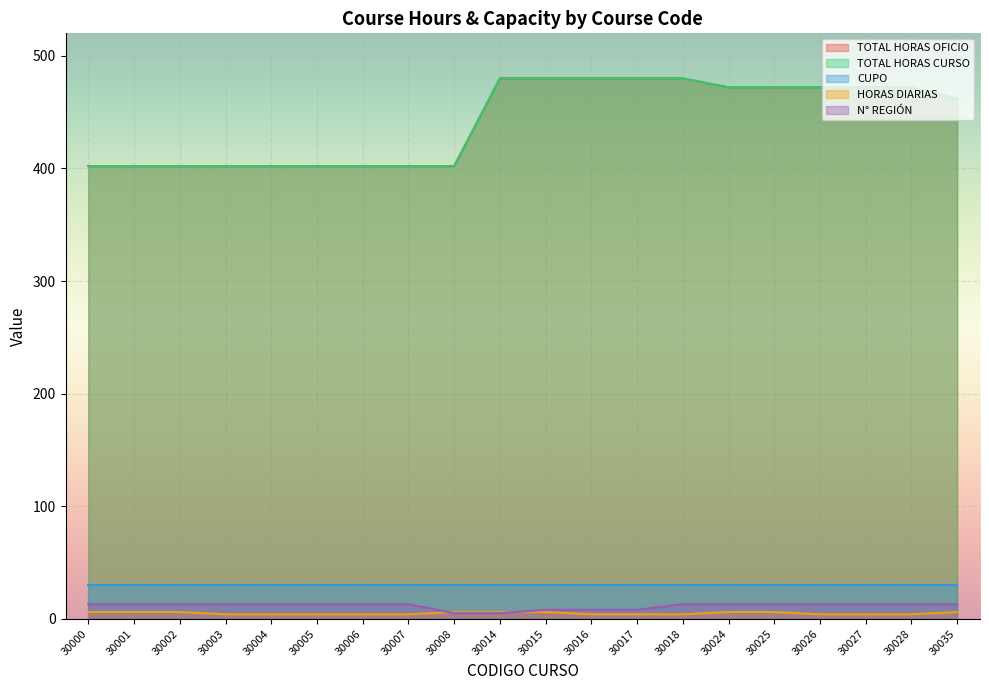

Which category has the highest value in the HORAS DIARIAS series?

30000